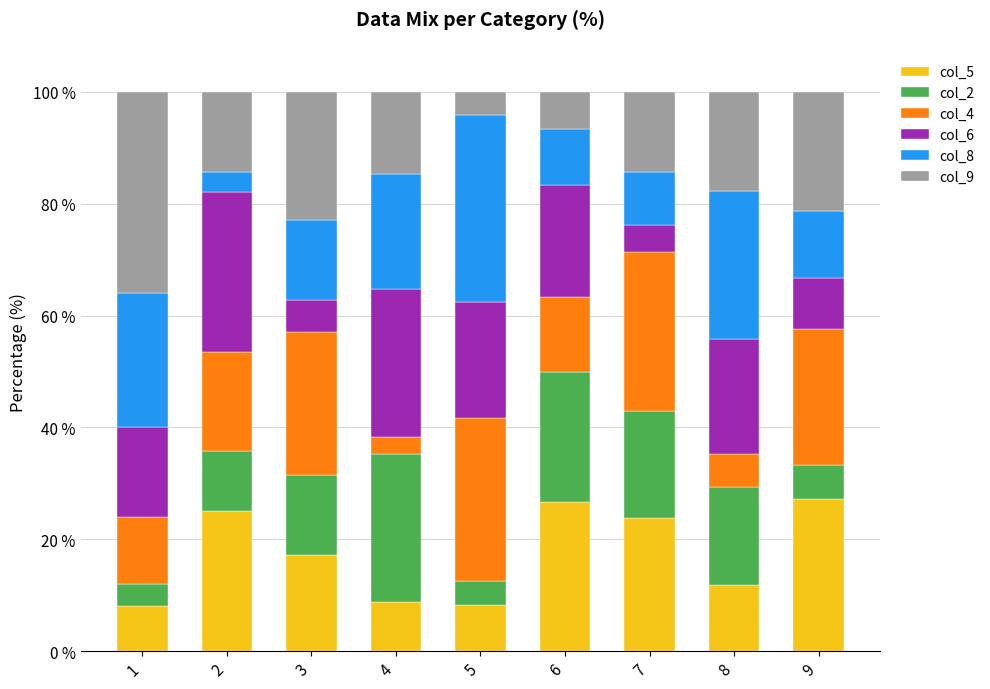

True or false: col_5 has a value of 13.3 at 4.

False